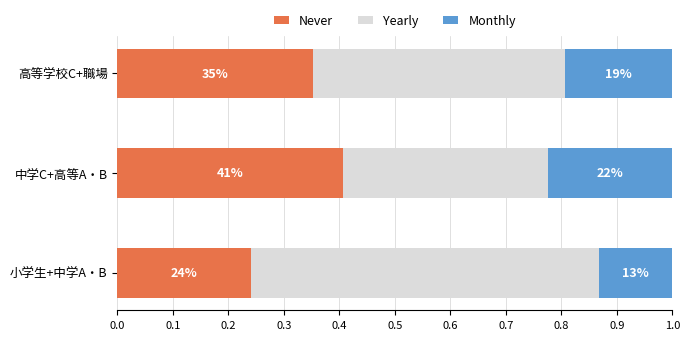

What are all the series names shown in the legend?

Never, Yearly, Monthly